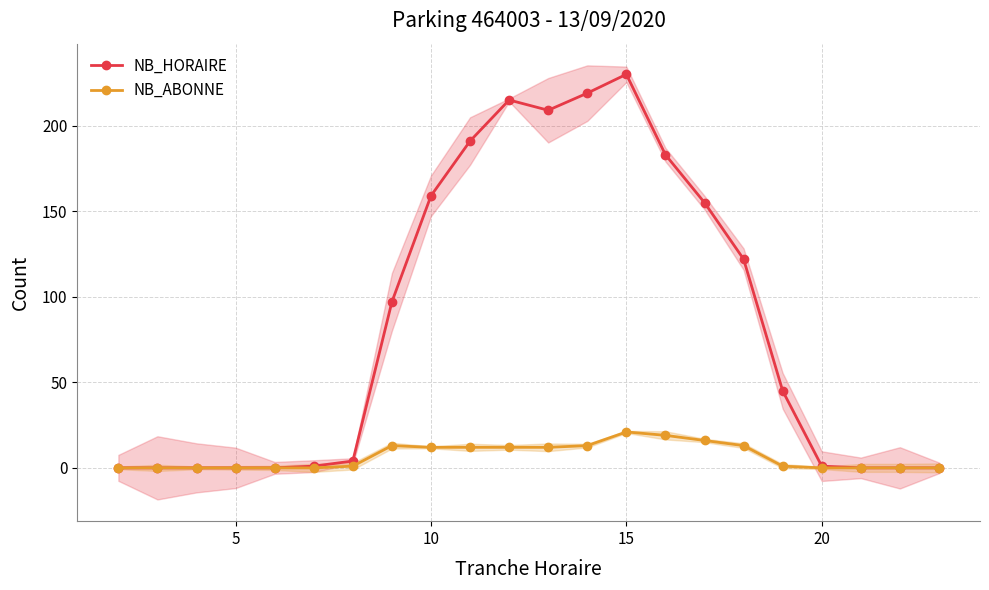

Reading left to right, what are all the values shown in this chart?

NB_HORAIRE: 0	0	0	0	0	1	4	97	159	191	215	209	219	230	183	155	122	45	1	0	0	0
NB_ABONNE: 0	0	0	0	0	0	1	13	12	12	12	12	13	21	19	16	13	1	0	0	0	0